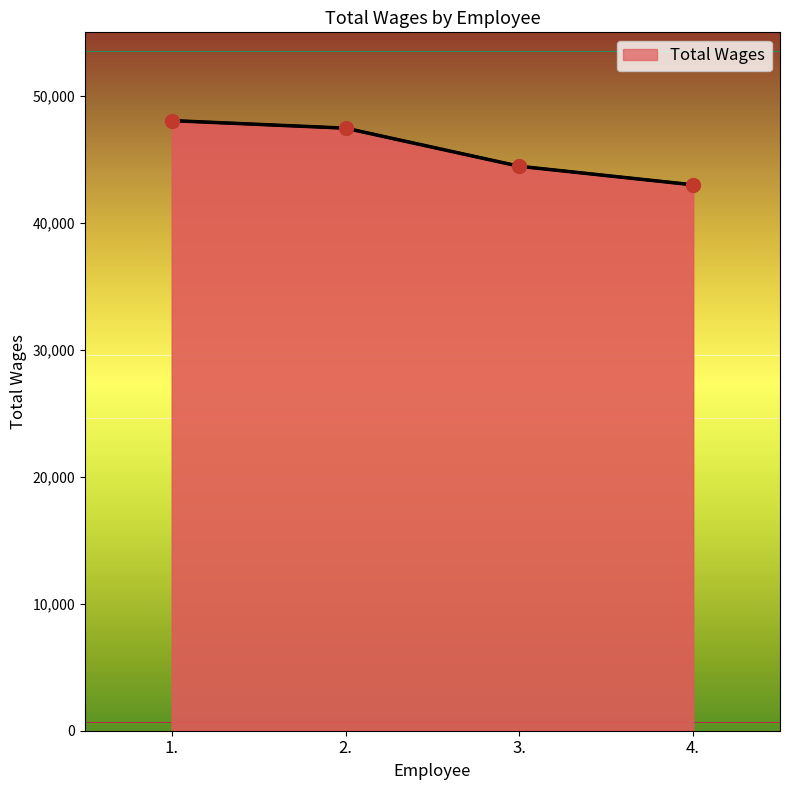

What is the ratio of the value at 2. to the value at 1.?

1.0